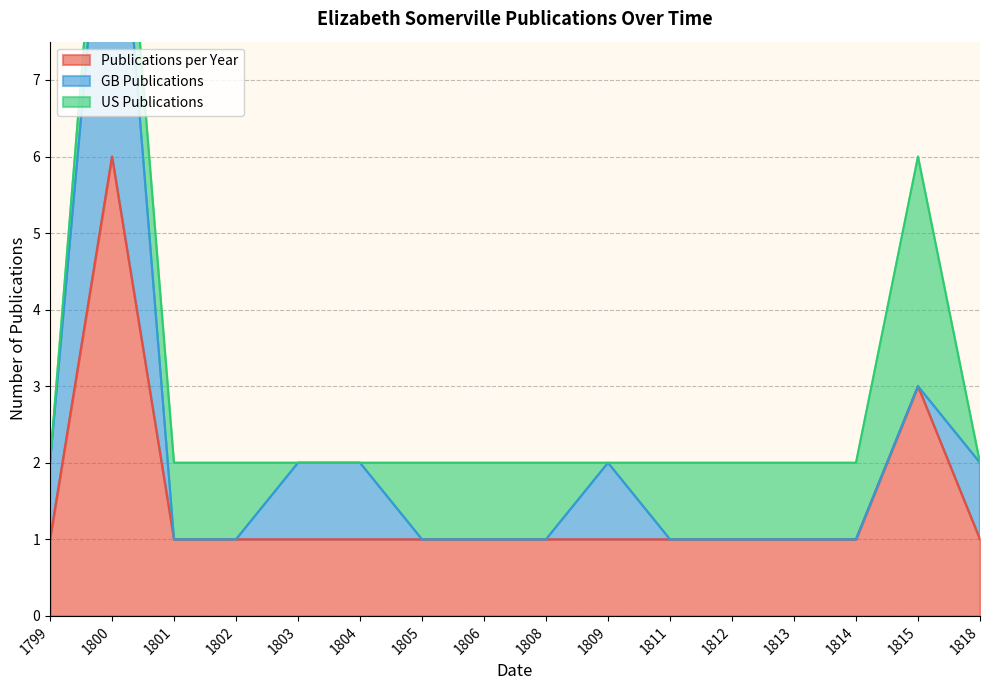

List the series in order of their overall mean, lowest first.

GB Publications, US Publications, Publications per Year